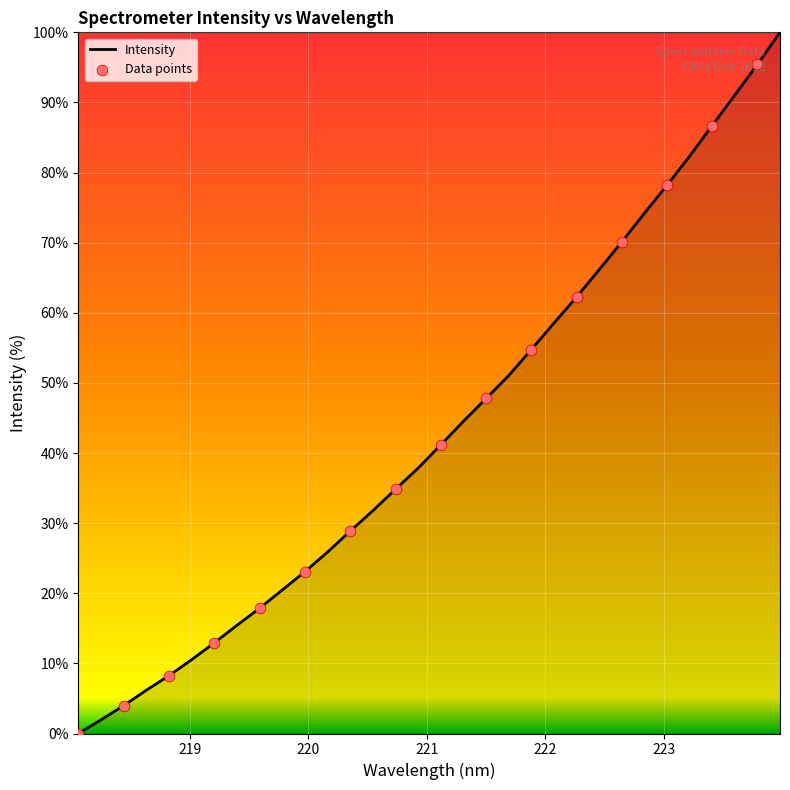

What is the greatest value displayed?

100.0